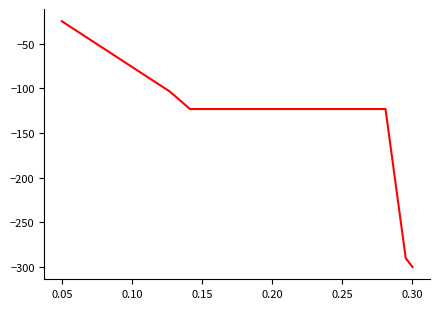

How many values are below -123?

7